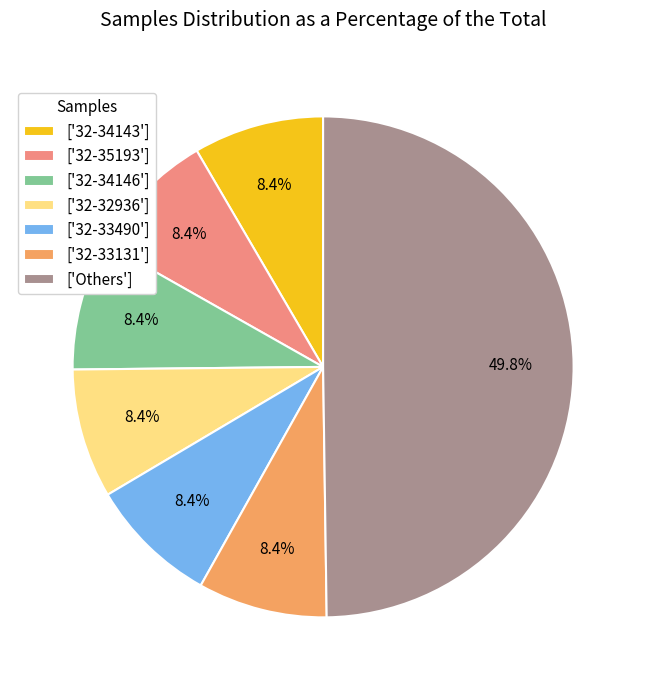

Does ['32-35193'] represent more than half of the total?

No